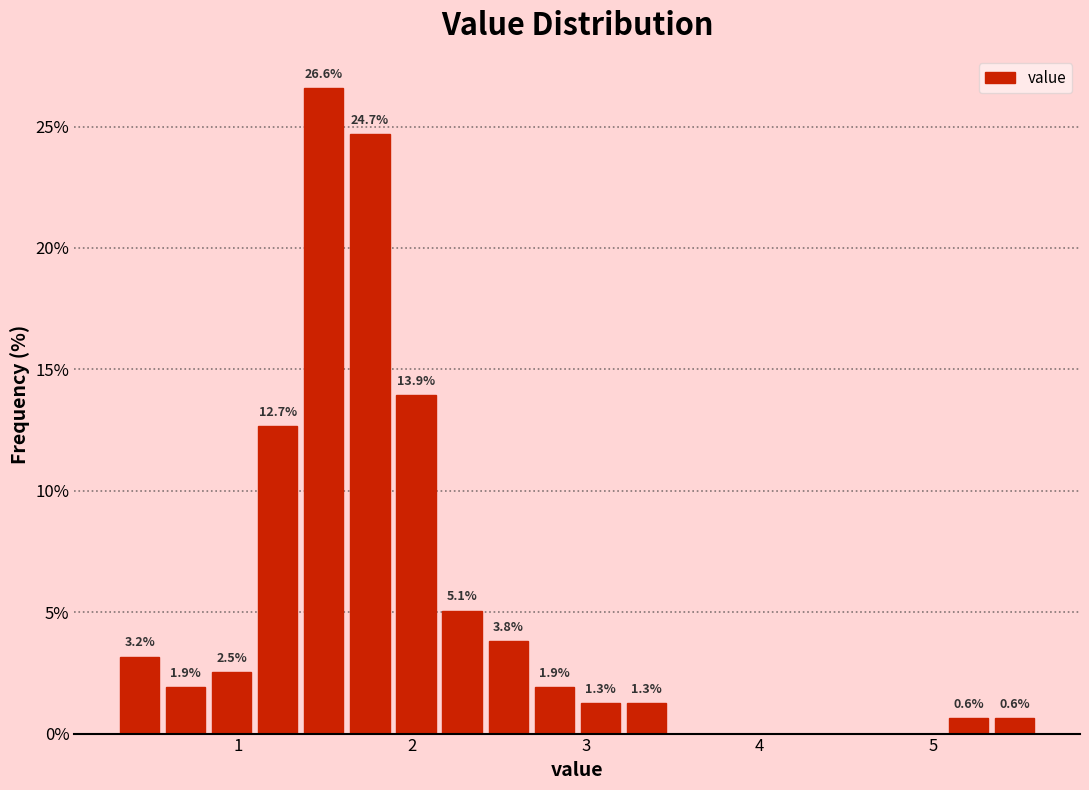

Around what value on the x-axis is the tallest bar? Give the approximate position of its centre, as read against the axis.

1.5